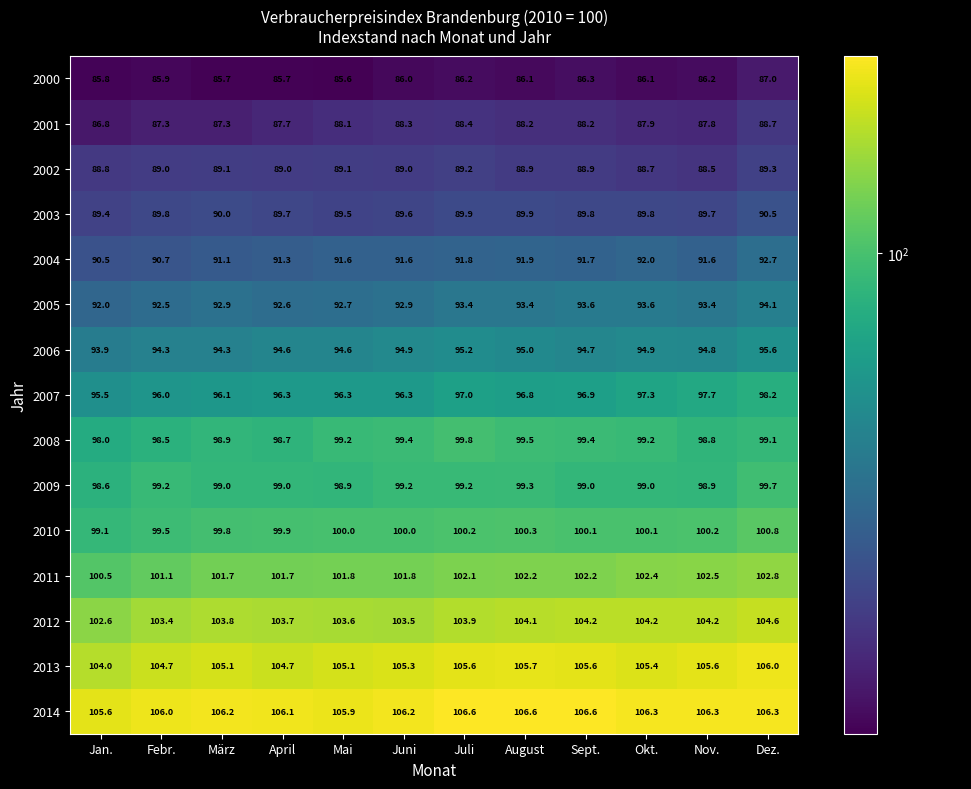

Which series has the largest total across all categories?

2014